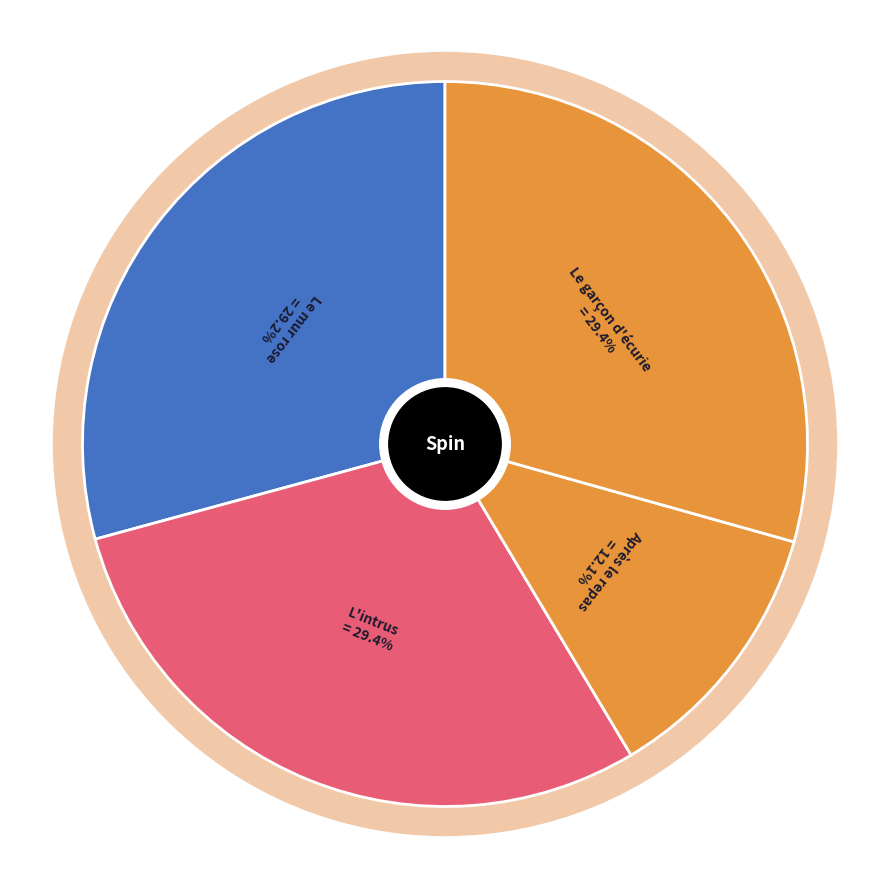

Does any single category account for the majority?

No